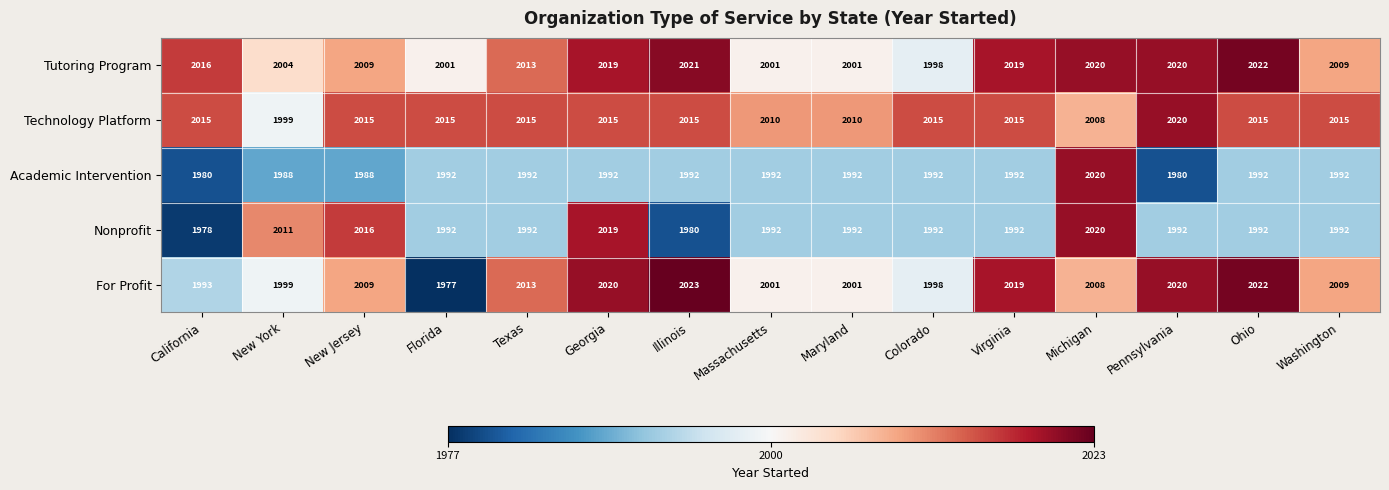

Count the number of data series in this chart.

5